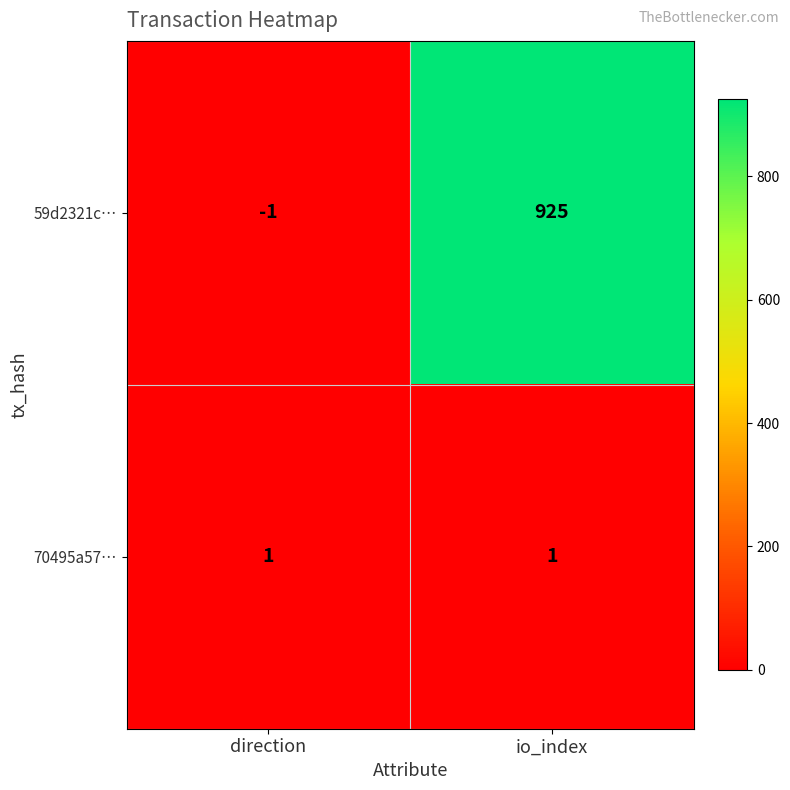

What is the greatest value displayed?

925